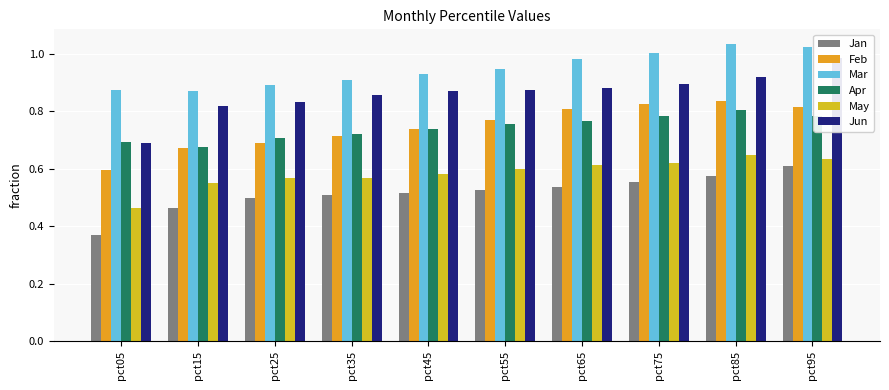

Which series has the widest spread of values?

Jun